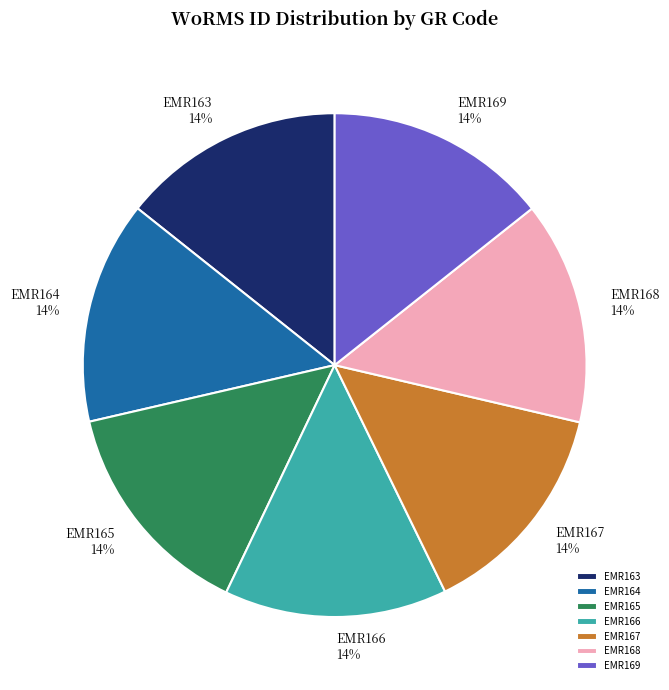

Count the number of slices in the pie.

7